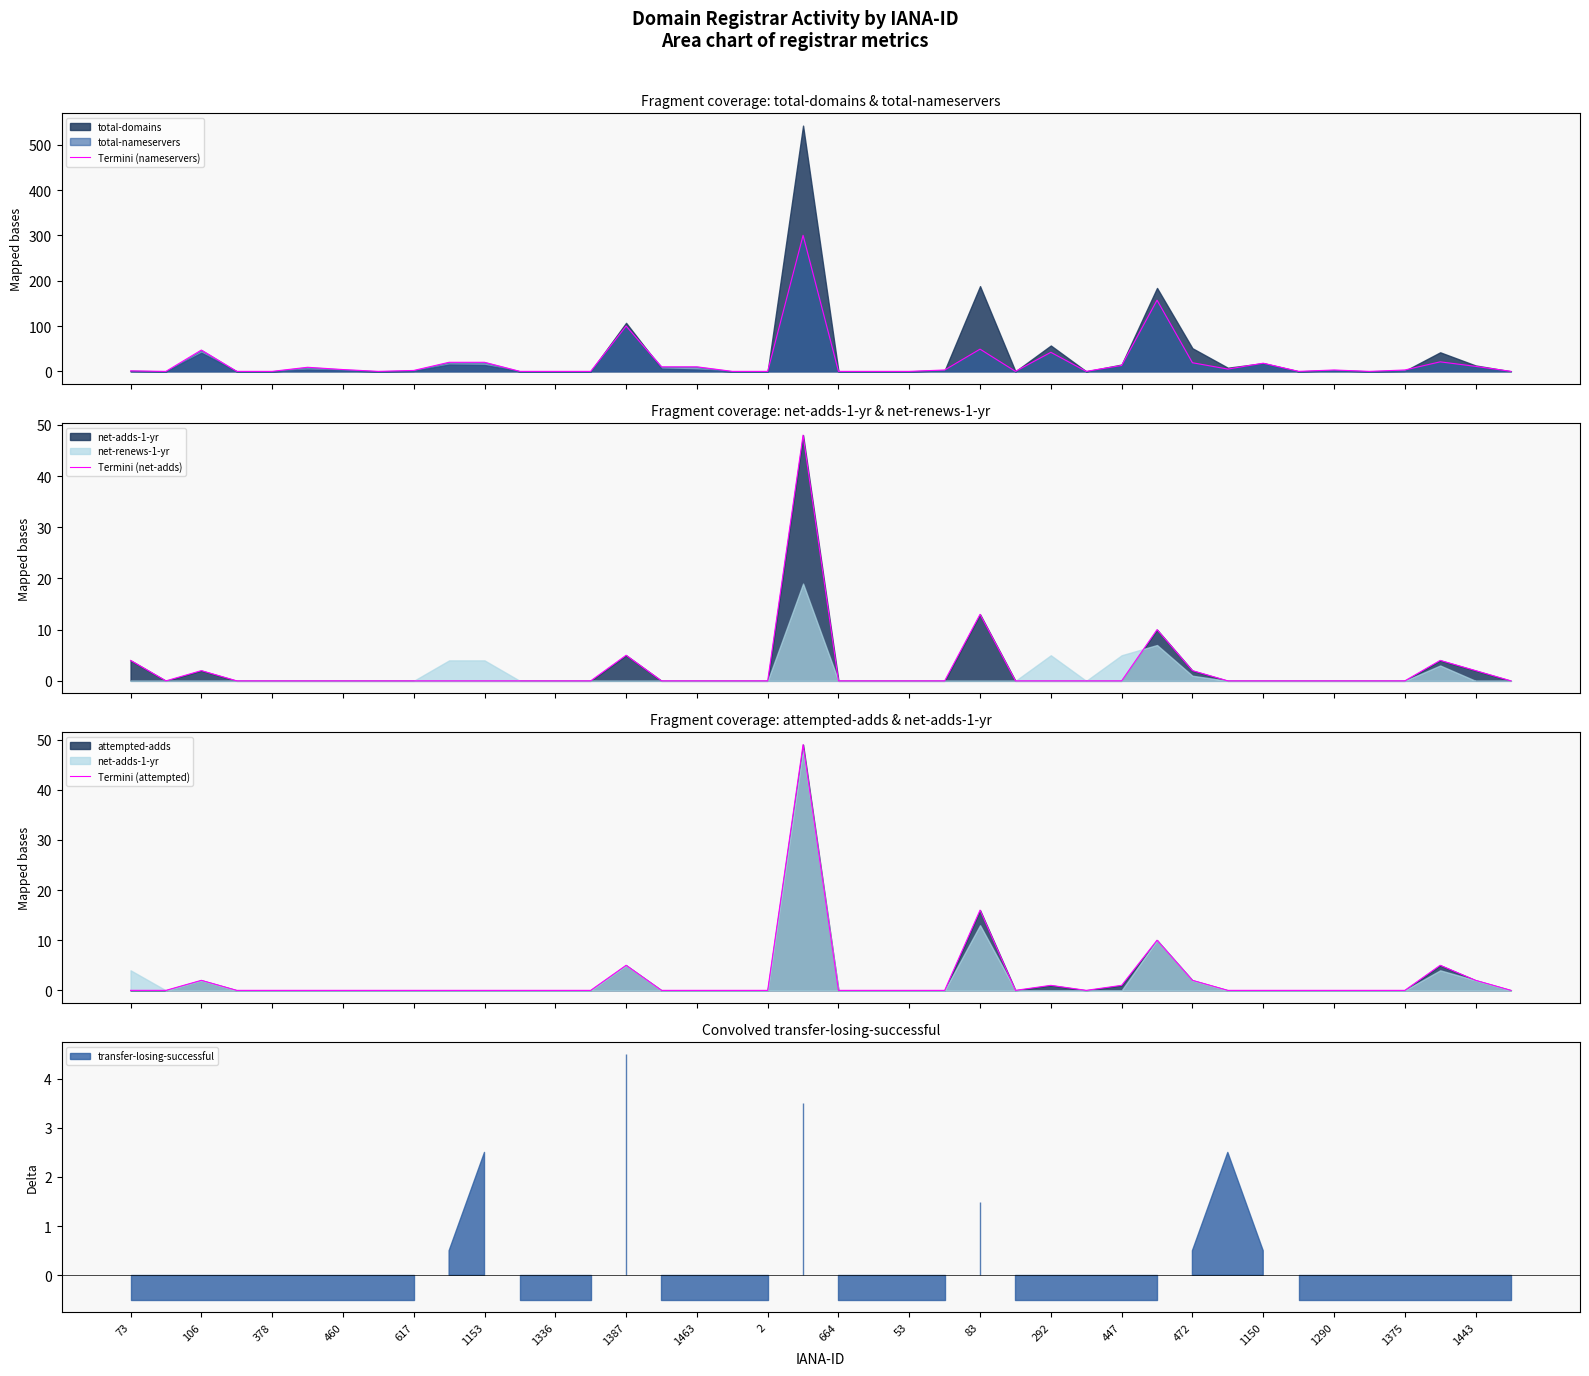

What position from the left is 2?

10